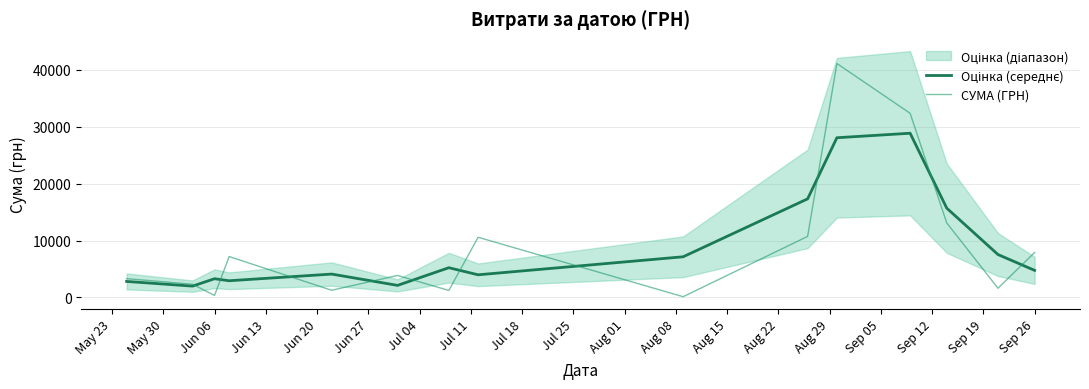

Is this an area chart (filled region under the line)?

No